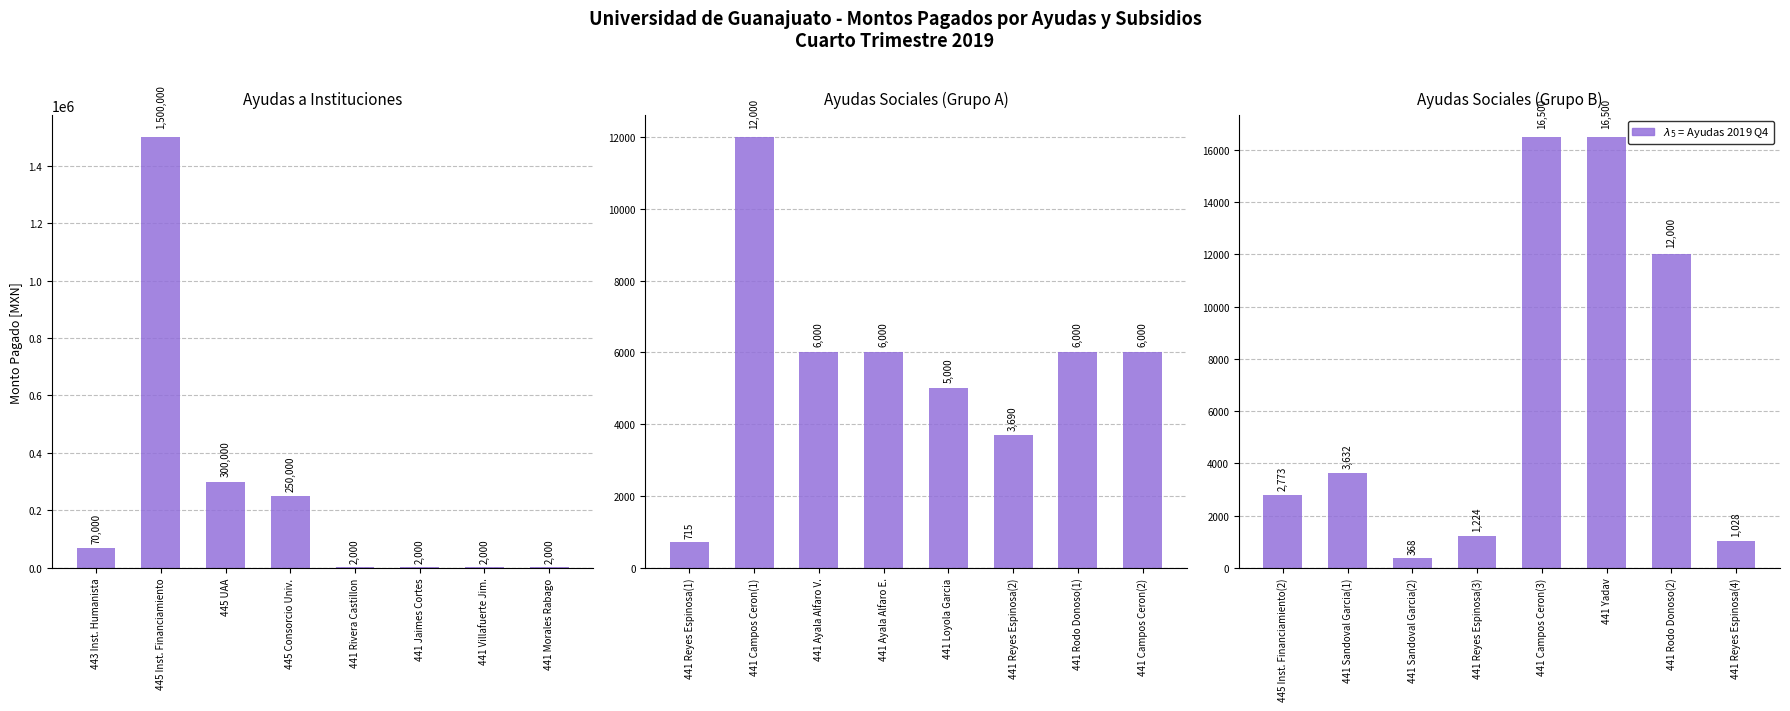

True or false: Ayudas a Instituciones has a value of 2000.0 at 441 Morales Rabago.

True